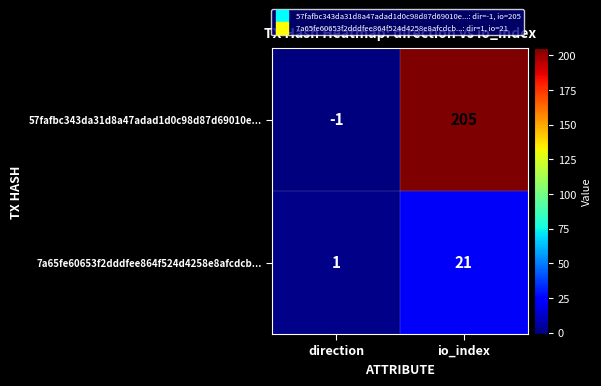

What is the difference between the highest and lowest values at direction?

2